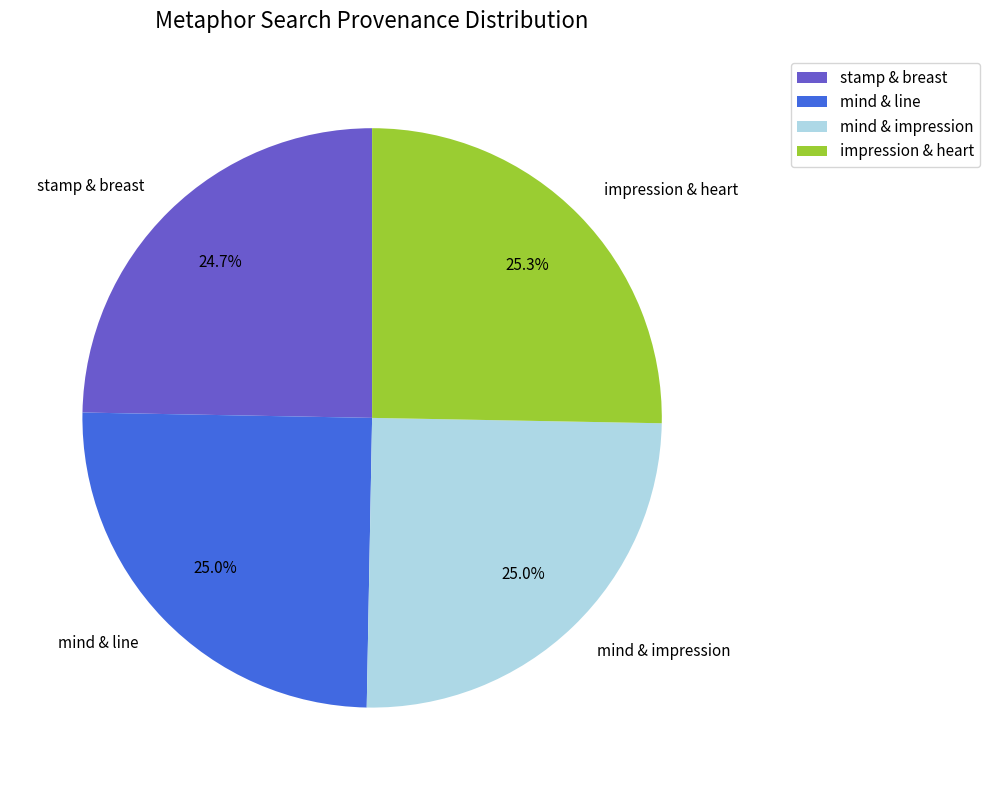

Count the number of slices in the pie.

4